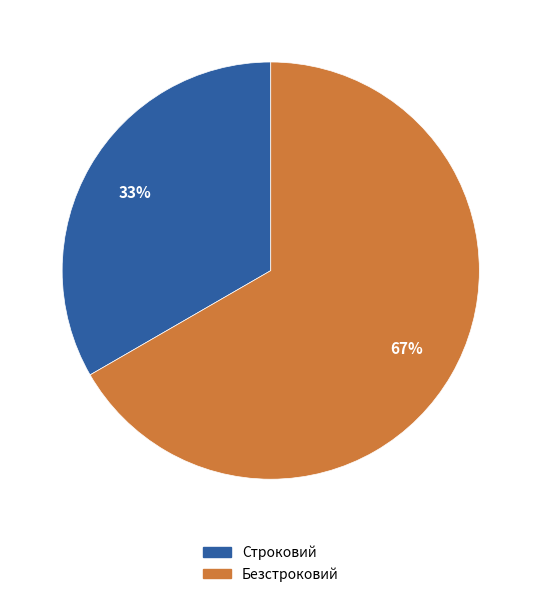

Which has a higher value, Строковий or Безстроковий?

Безстроковий